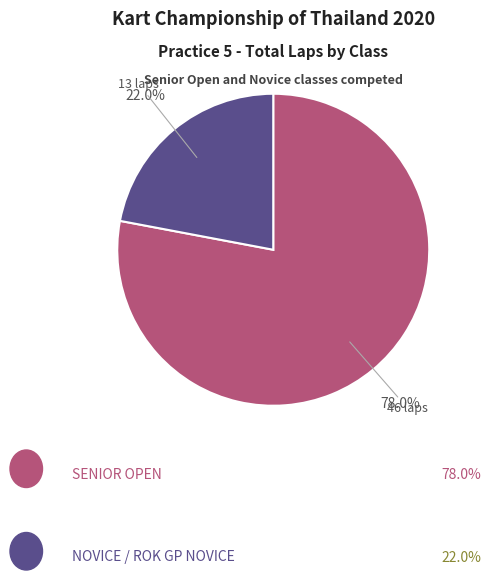

Is there any slice that represents more than half of the pie?

Yes